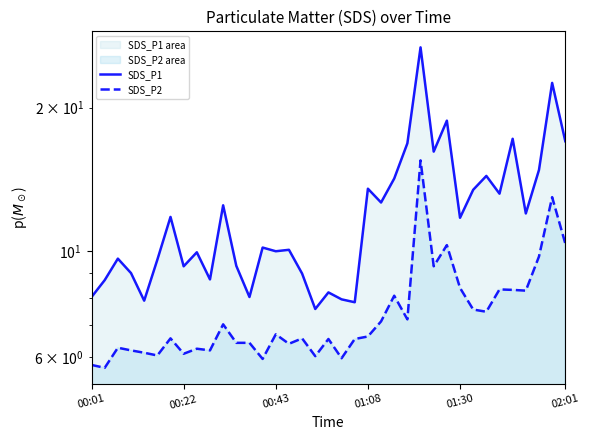

How many lines are shown in the chart?

2